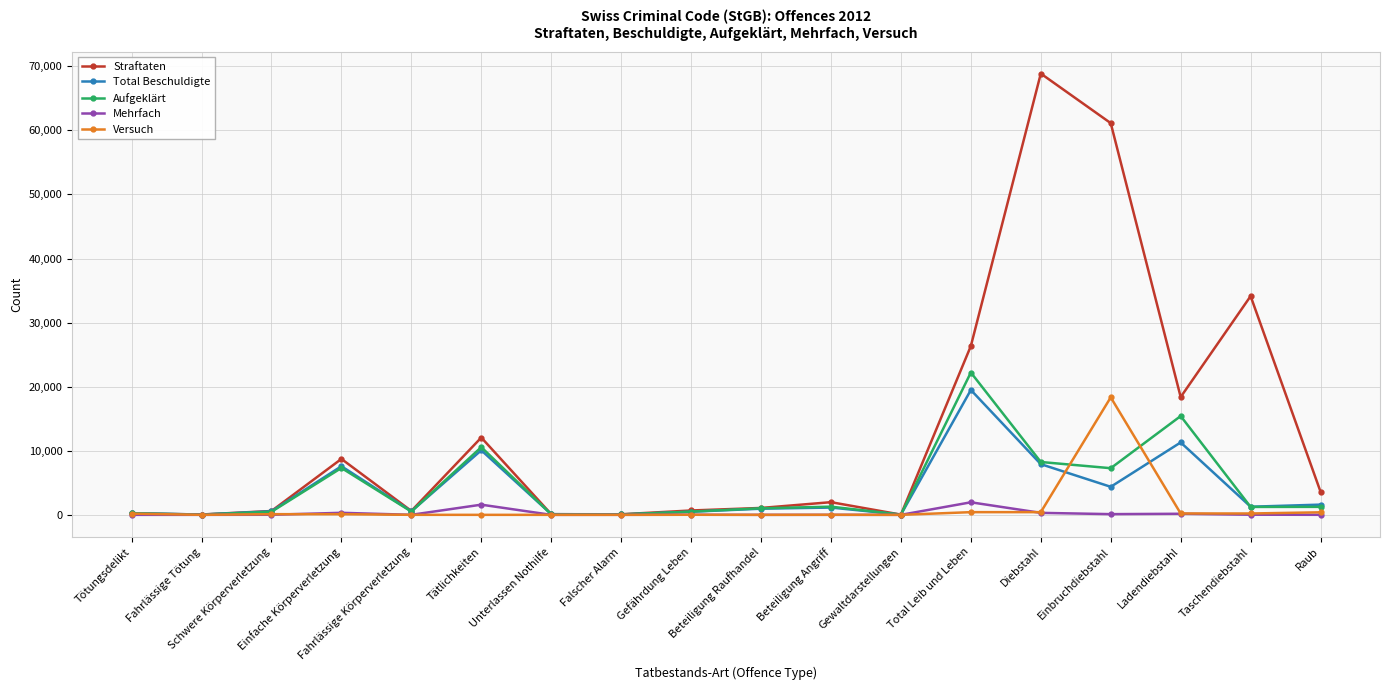

What is the greatest value displayed?

68863